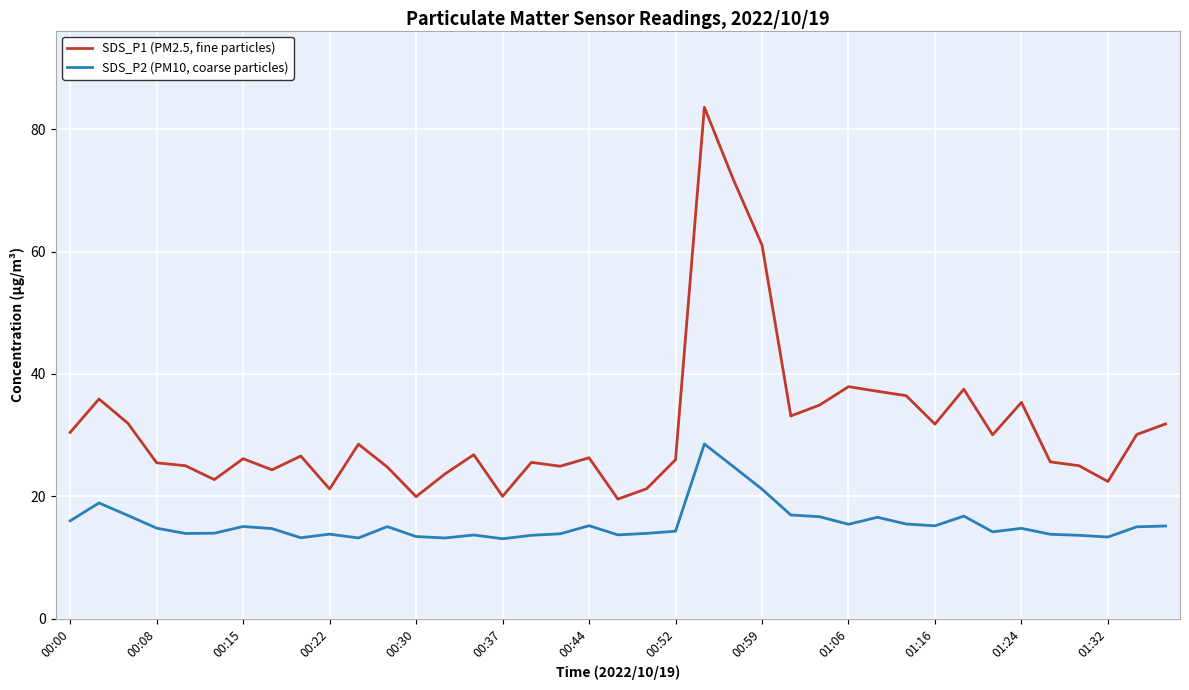

Which series has the largest total across all categories?

SDS_P1 (PM2.5, fine particles)